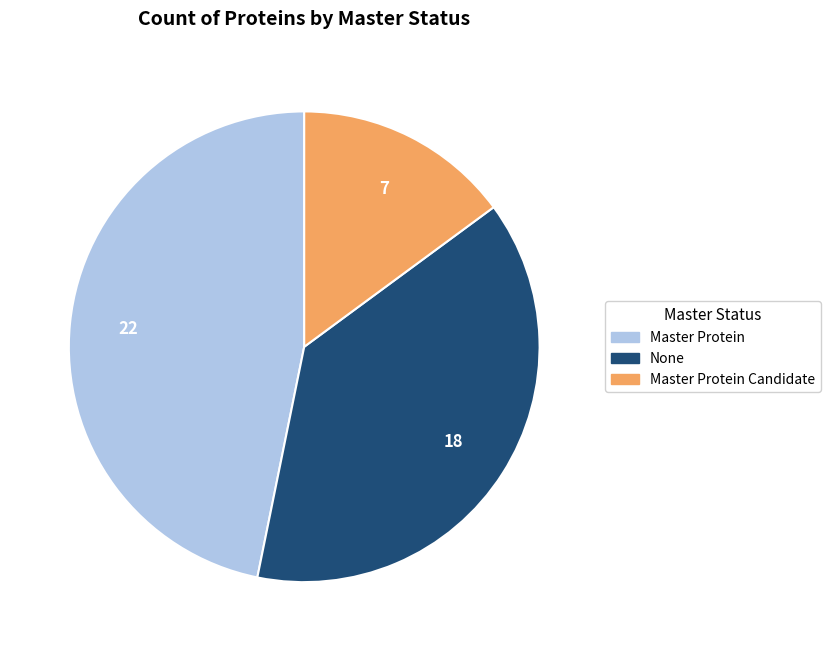

Is there a majority slice in this chart?

No